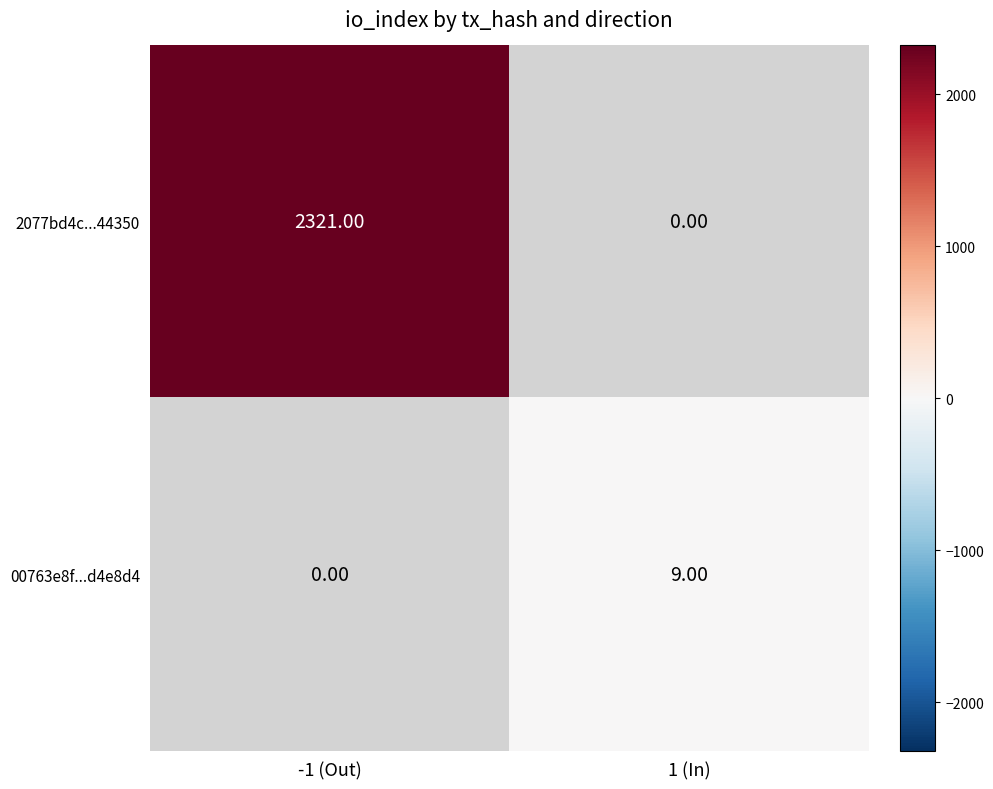

Is the value of 00763e8f...d4e8d4 at 1 (In) greater than the value of 2077bd4c...44350 at -1 (Out)?

No